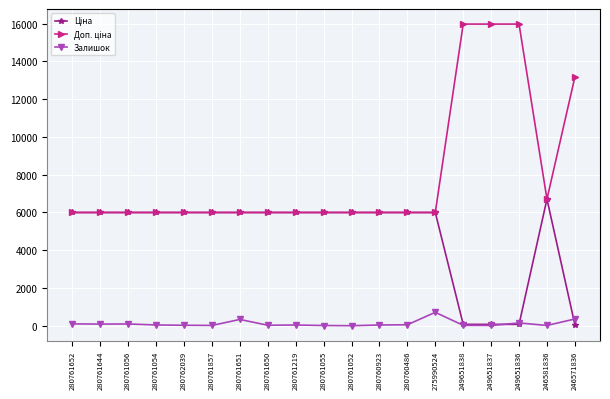

At how many categories does at least one series exceed 8254?

4